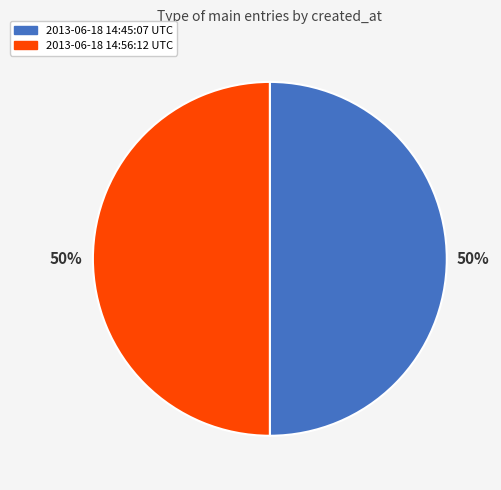

Combined, do 2013-06-18 14:45:07 UTC and 2013-06-18 14:56:12 UTC account for over 50%?

Yes